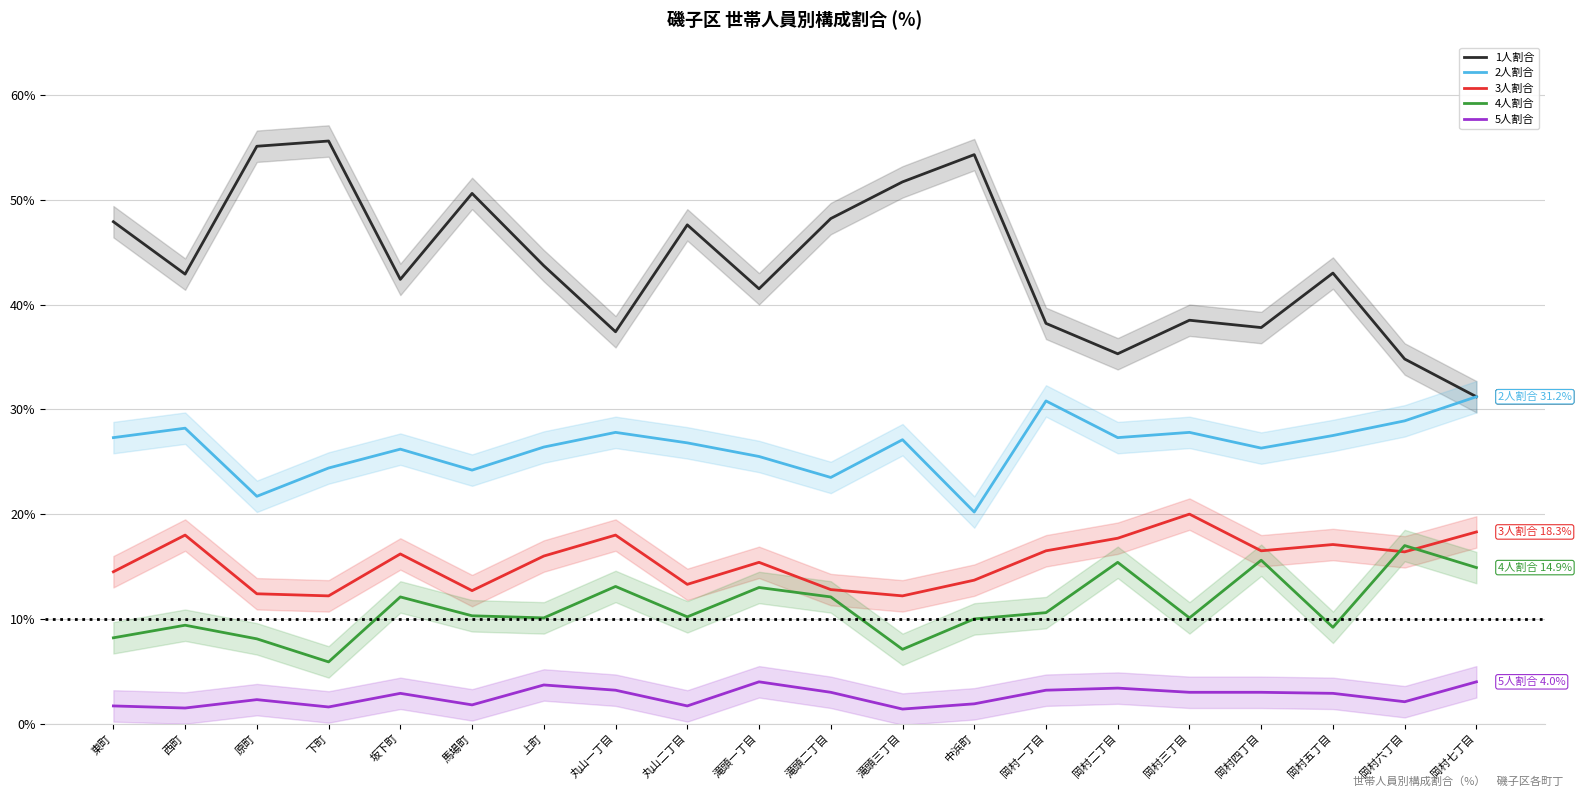

What is the spread (max minus min) of values at 丸山一丁目?

34.2